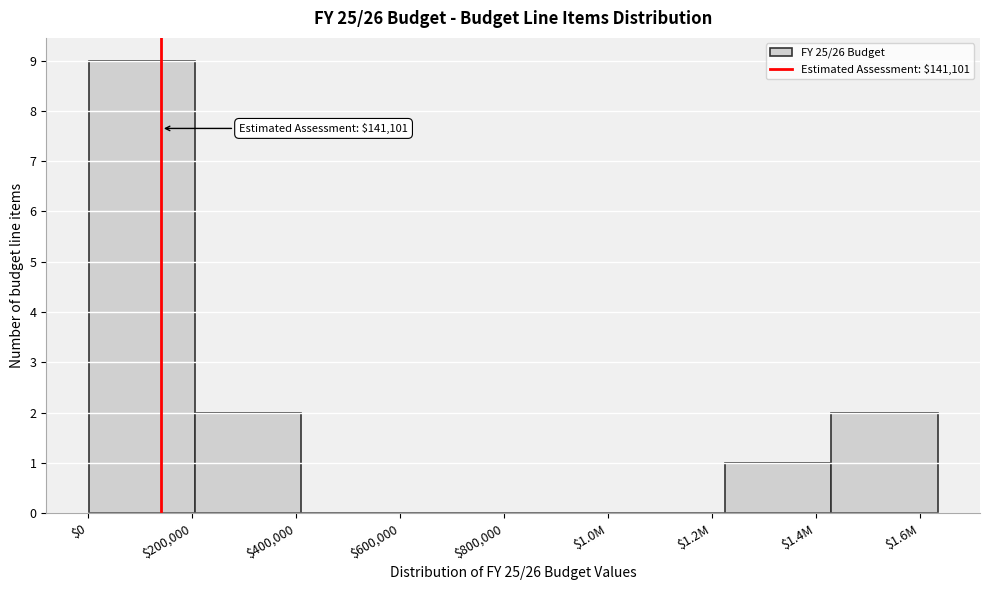

What is the sum of all values?

14